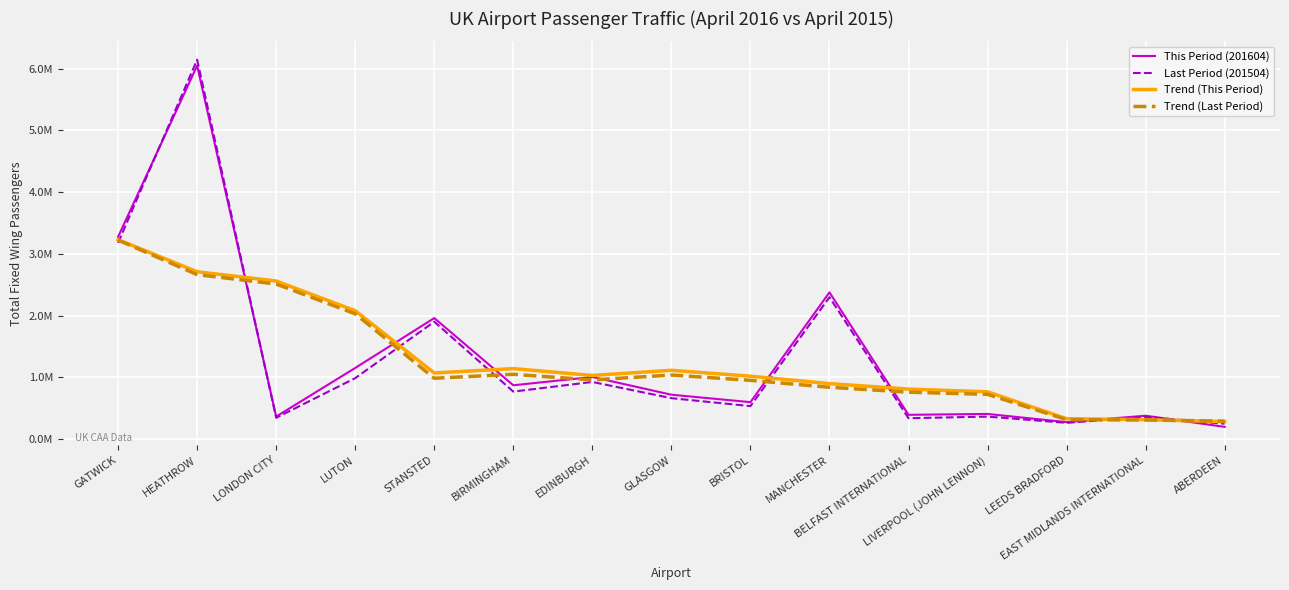

Reading right to left, extract all data points from this chart.

This Period (201604): 200434.0	381198.0	276967.0	409903.0	395461.0	2378074.0	600657.0	721349.0	1008329.0	873965.0	1961837.0	1154395.0	367421.0	6049356.0	3278300.0
Last Period (201504): 251434.0	362412.0	265446.0	366865.0	340707.0	2299659.0	536549.0	665137.0	927707.0	771483.0	1902707.0	989725.0	347167.0	6145379.0	3180523.0
Trend (This Period): 286199.7	317125.5	332792.6	768320.6	812212.4	901088.8	1020774.0	1116474.8	1033227.4	1143975.0	1073189.4	2081394.8	2562261.8	2712368.0	3231692.3
Trend (Last Period): 293097.3	311539.2	317372.8	727017.8	761845.2	841783.4	953951.8	1040107.0	960716.6	1051351.8	987757.8	2031292.2	2513100.2	2665698.5	3224356.3